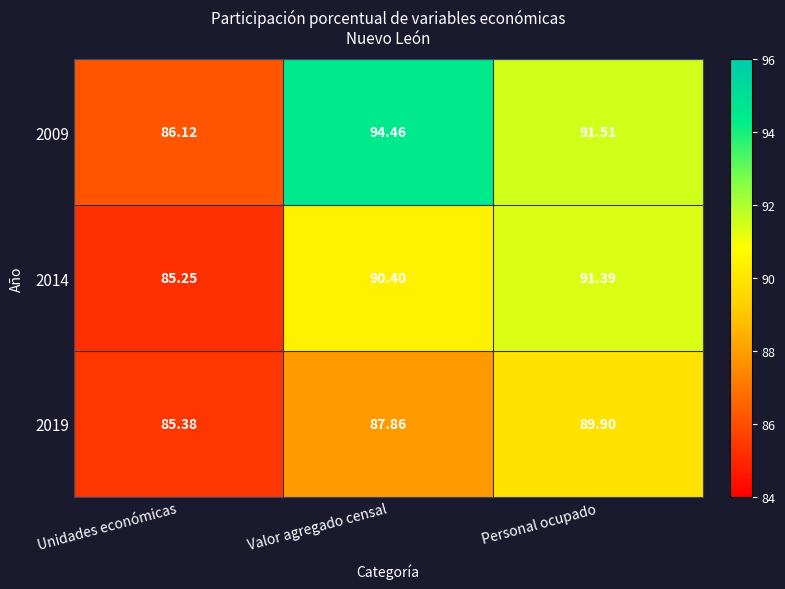

Which category has the lowest value across all series?

Unidades económicas